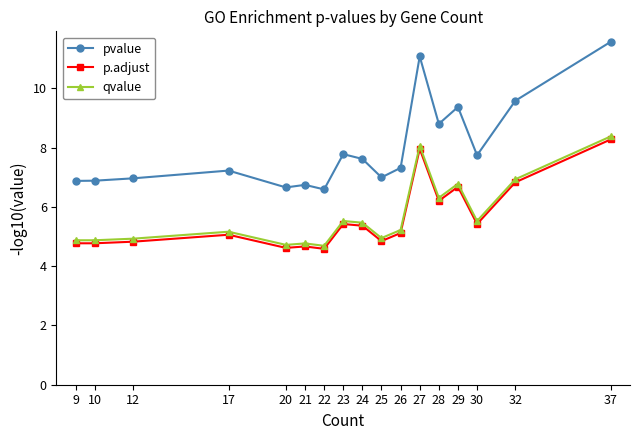

How many categories are shown in the chart?

17